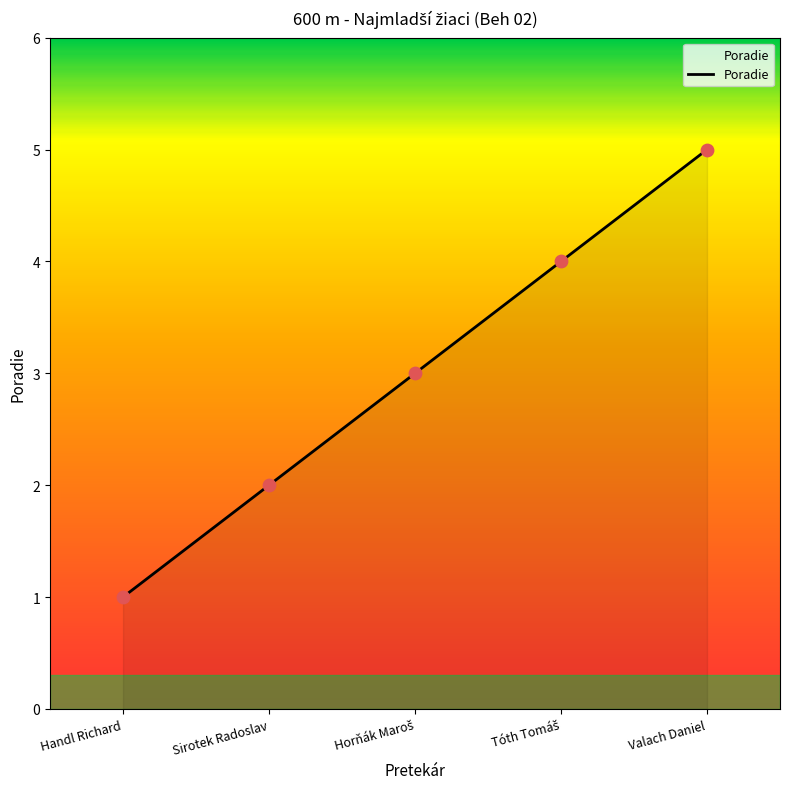

What is the ratio of the value at Handl Richard to the value at Valach Daniel?

0.2